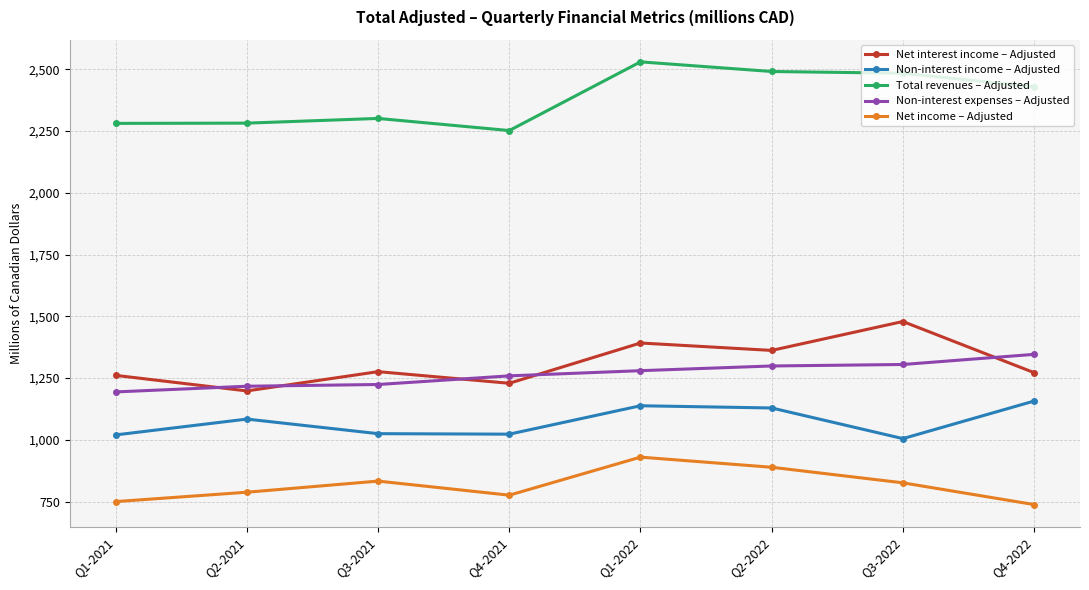

Which series changed the most between Q2-2021 and Q1-2022?

Total revenues – Adjusted